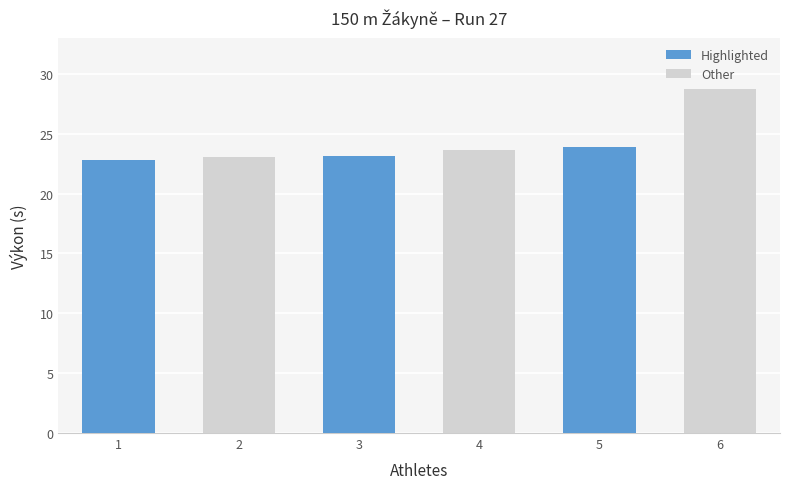

What is the ratio of the value at 4 to the value at 1?

1.0